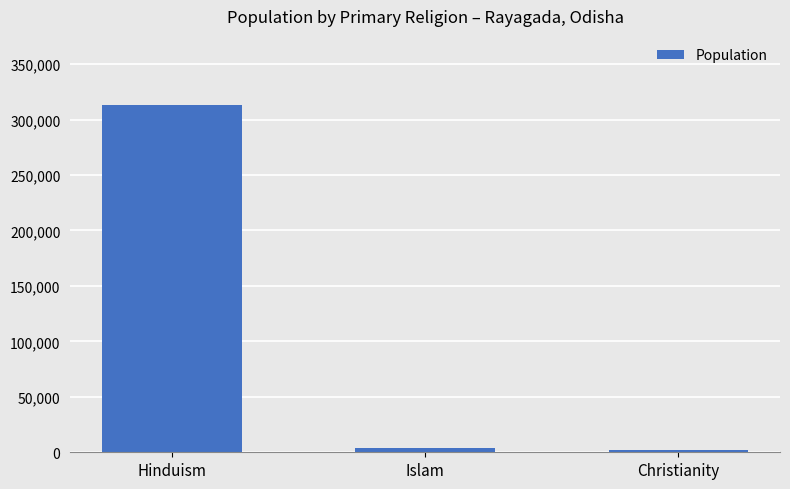

What is the difference between the values at Islam and Christianity?

2350